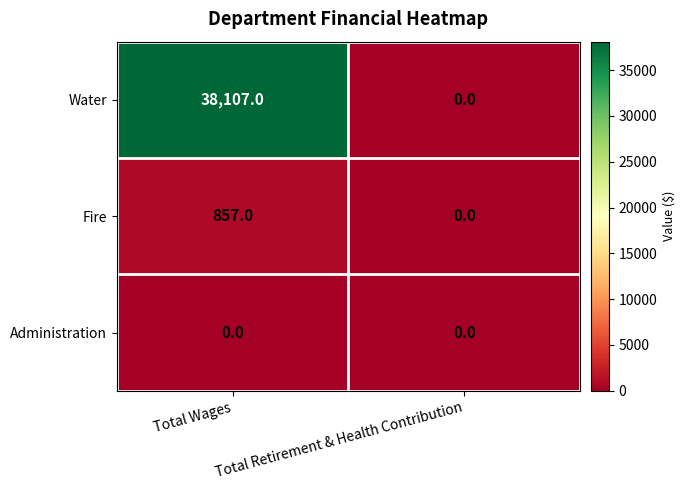

Which series has the widest spread of values?

Water